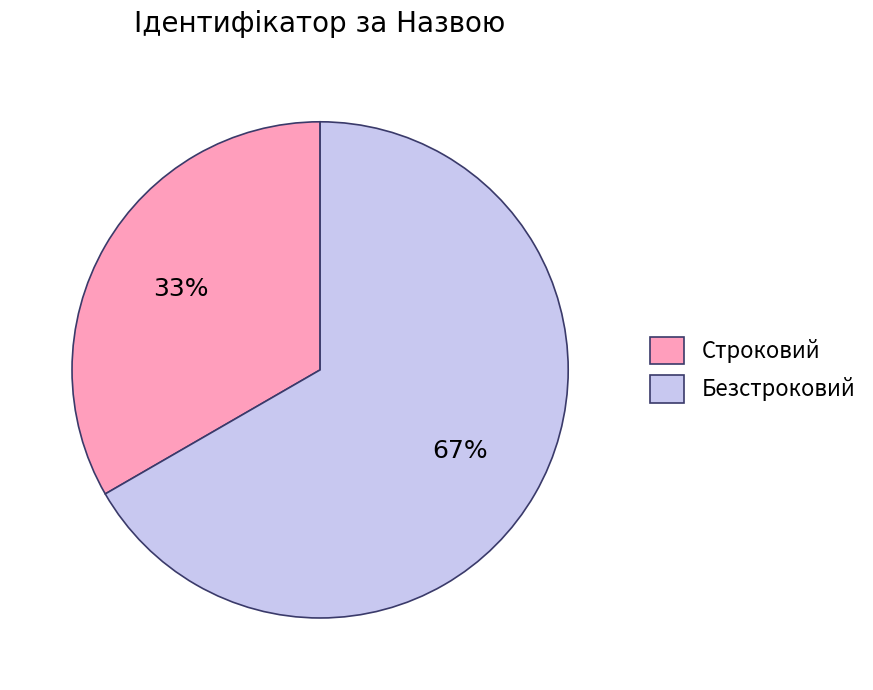

Is it true that Безстроковий is 67% of the pie?

True